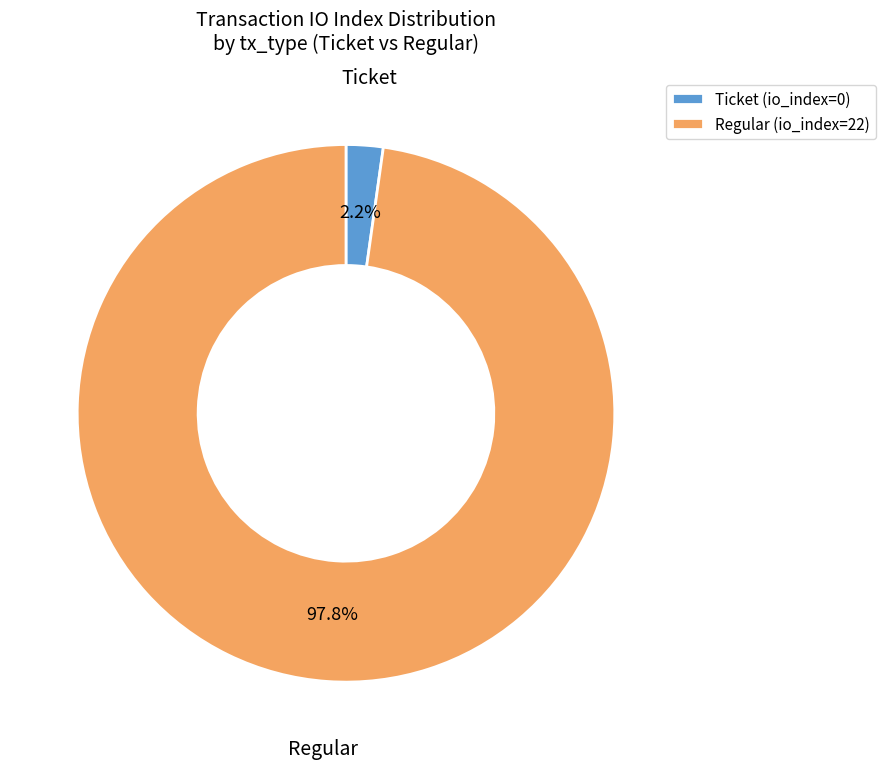

What is the largest slice in the pie chart?

Regular (io_index=22)